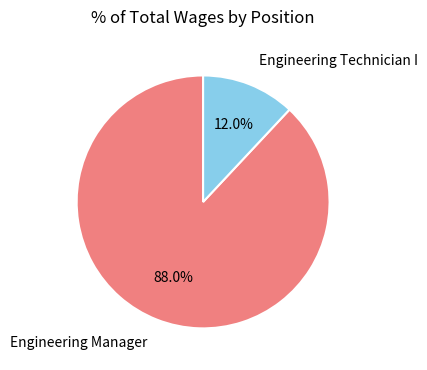

How many segments does this pie chart have?

2